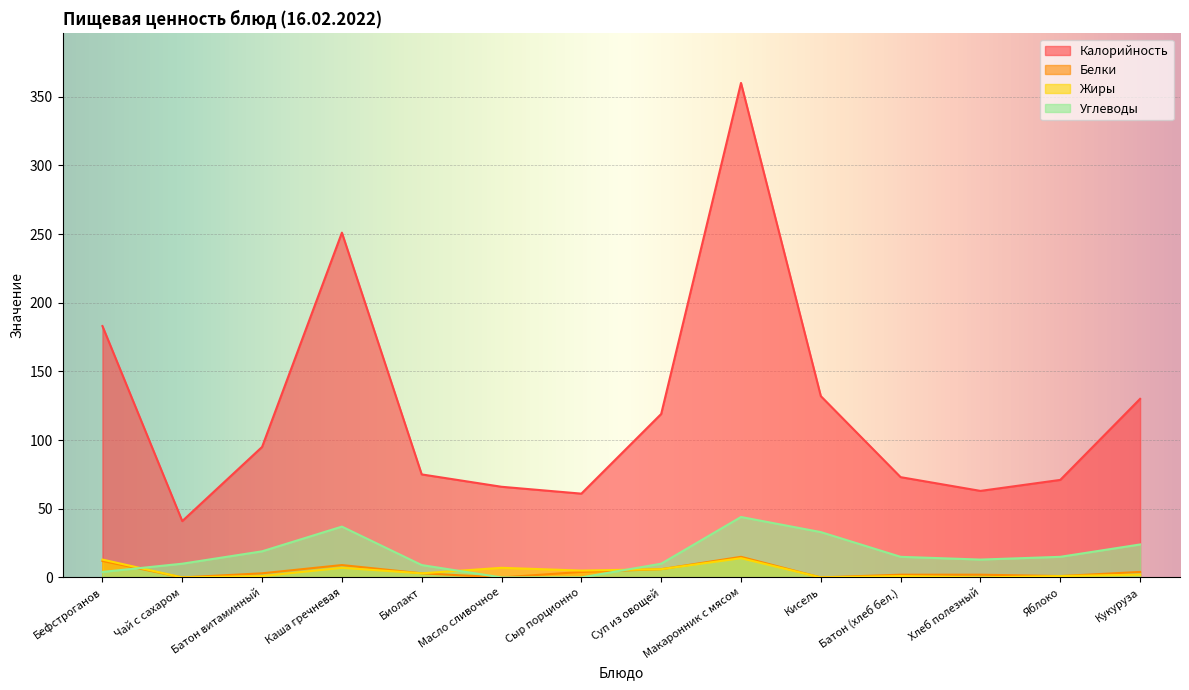

True or false: Жиры has a value of 7 at Каша гречневая.

True